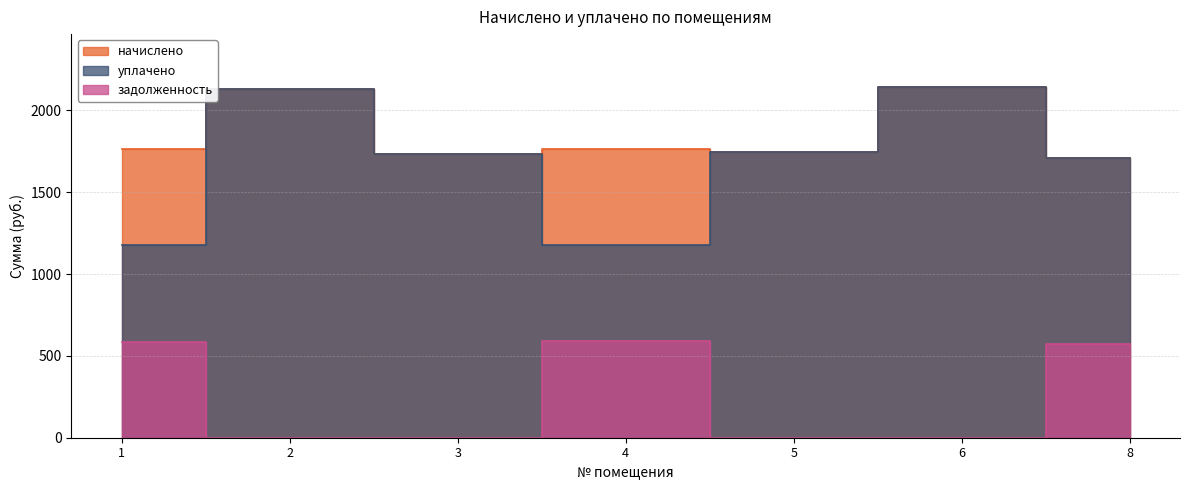

The value of задолженность at 5 is 390.5. True or false?

False